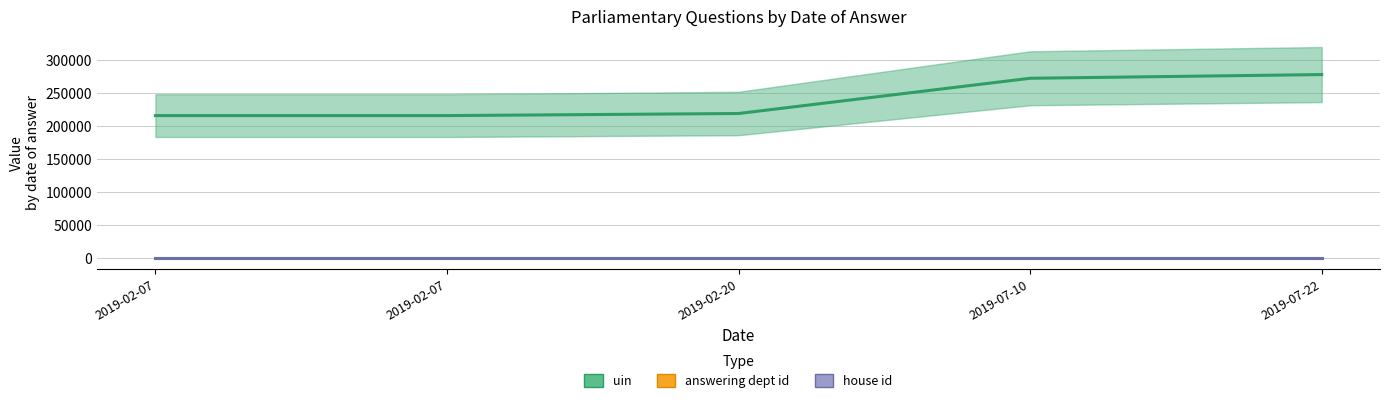

How many distinct data groups are displayed?

3